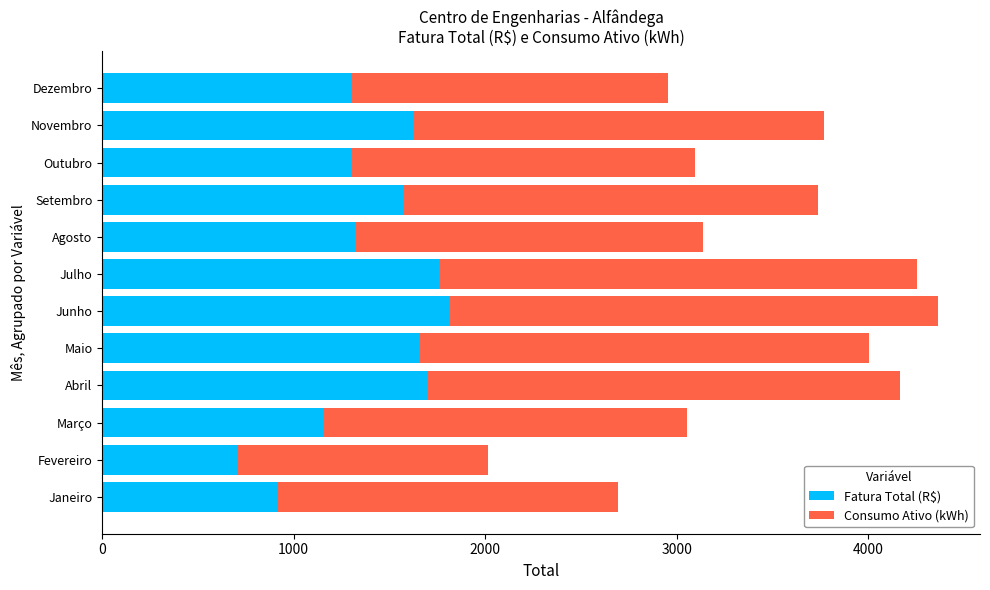

What is the approximate value of Fatura Total (R$) at Setembro?

1578.3